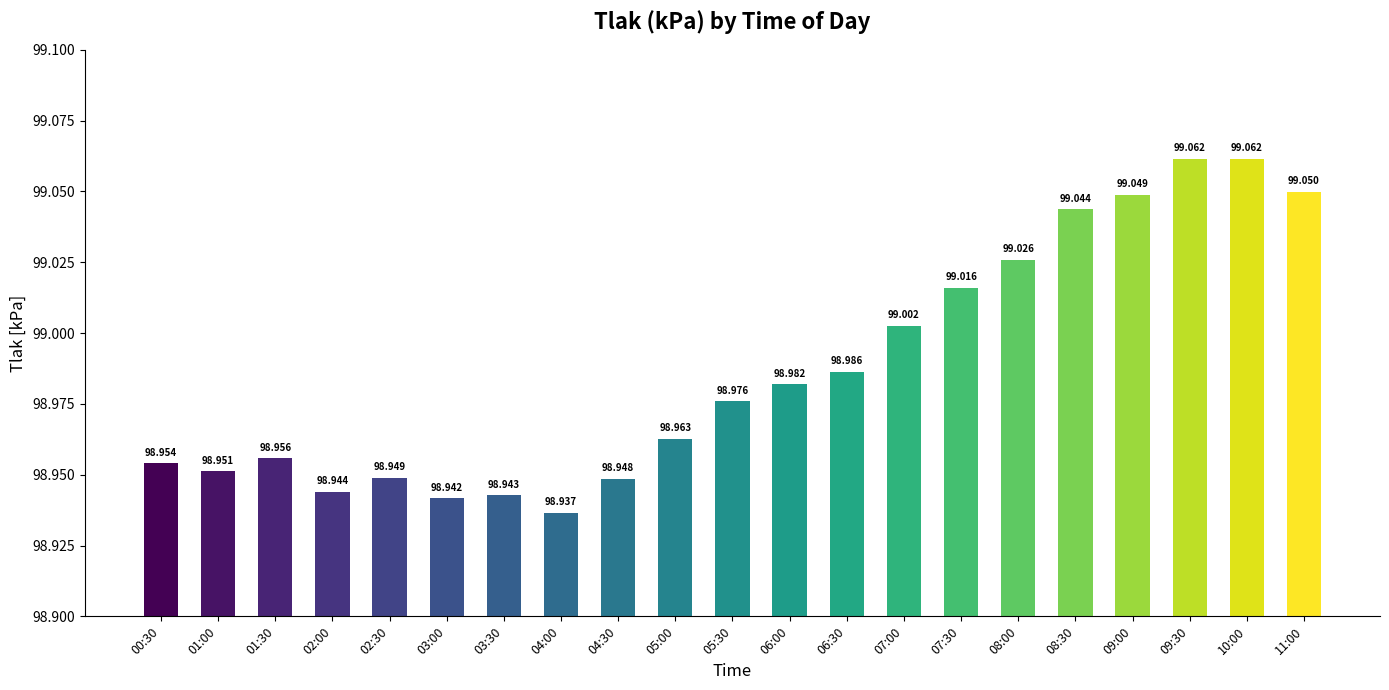

Does the chart contain any negative values?

No